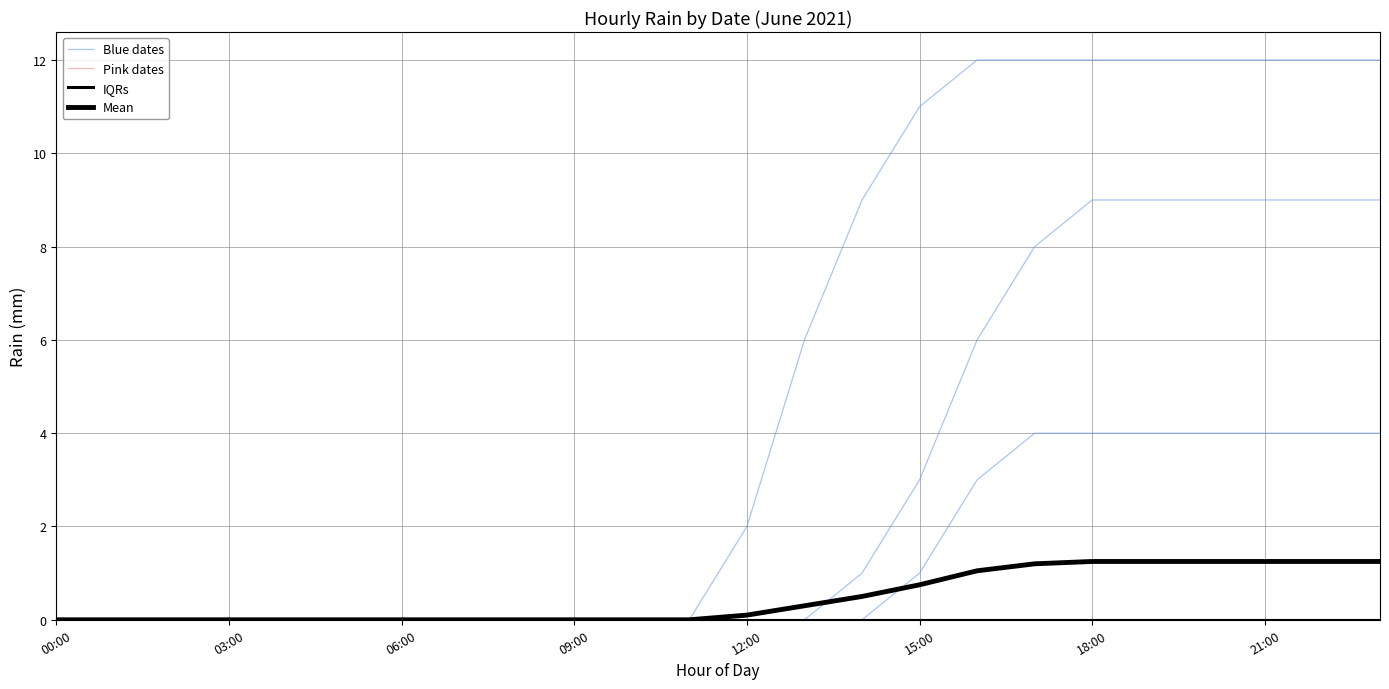

True or false: IQRs has more than 0 points higher than both neighbors.

False